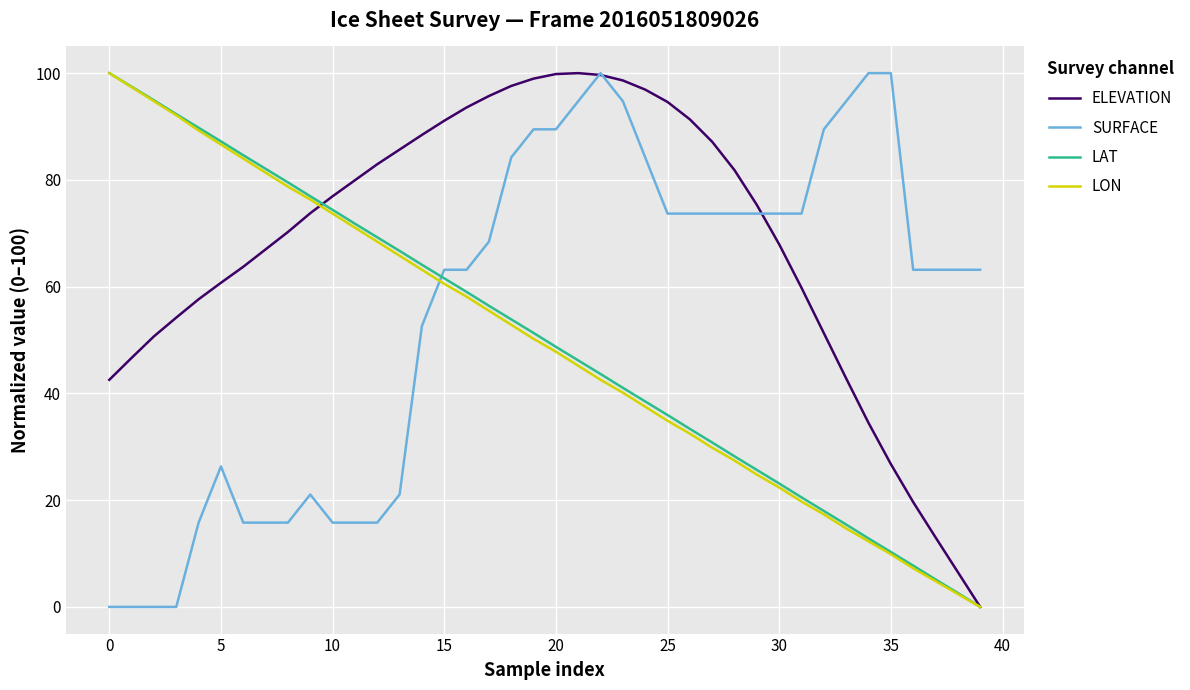

After their last crossing, which series has the higher values: SURFACE or LON?

SURFACE